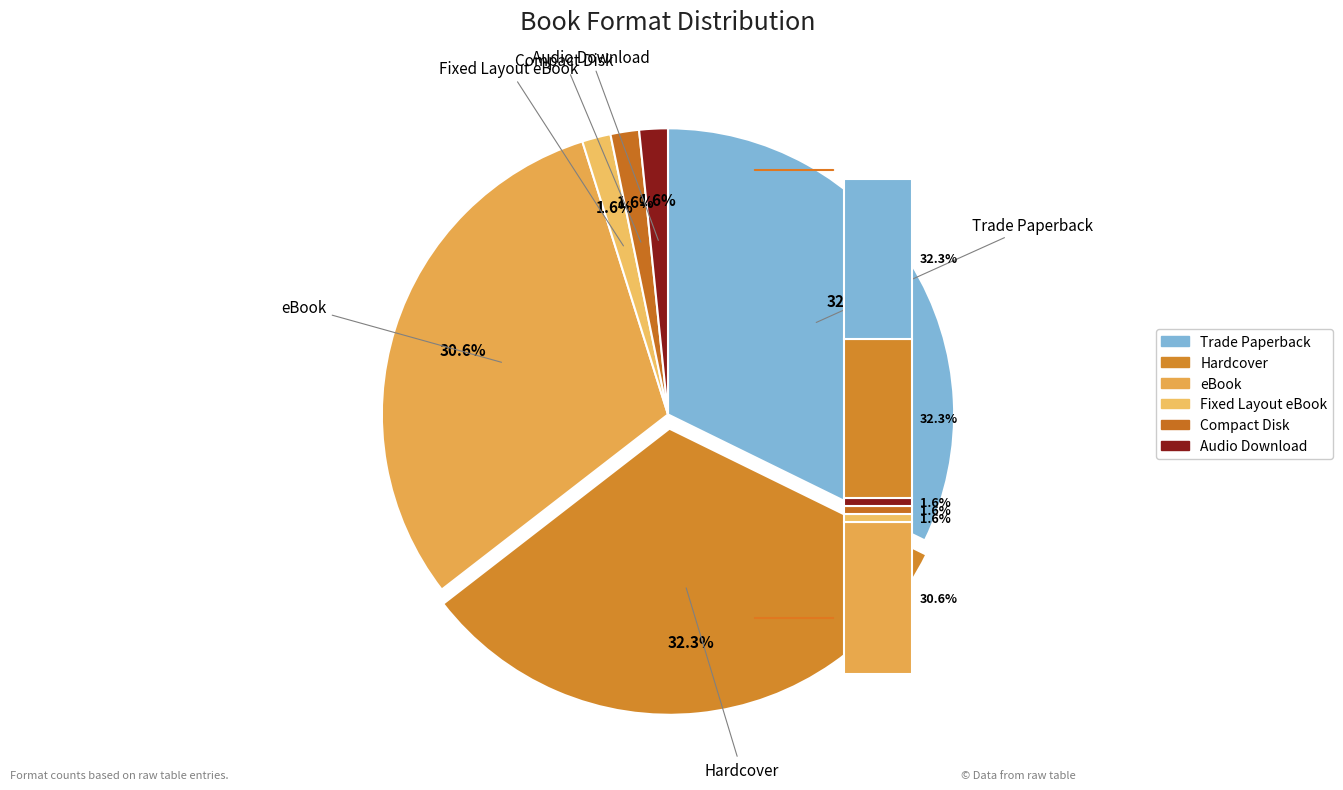

Is it true that Compact Disk is 2% of the pie?

True